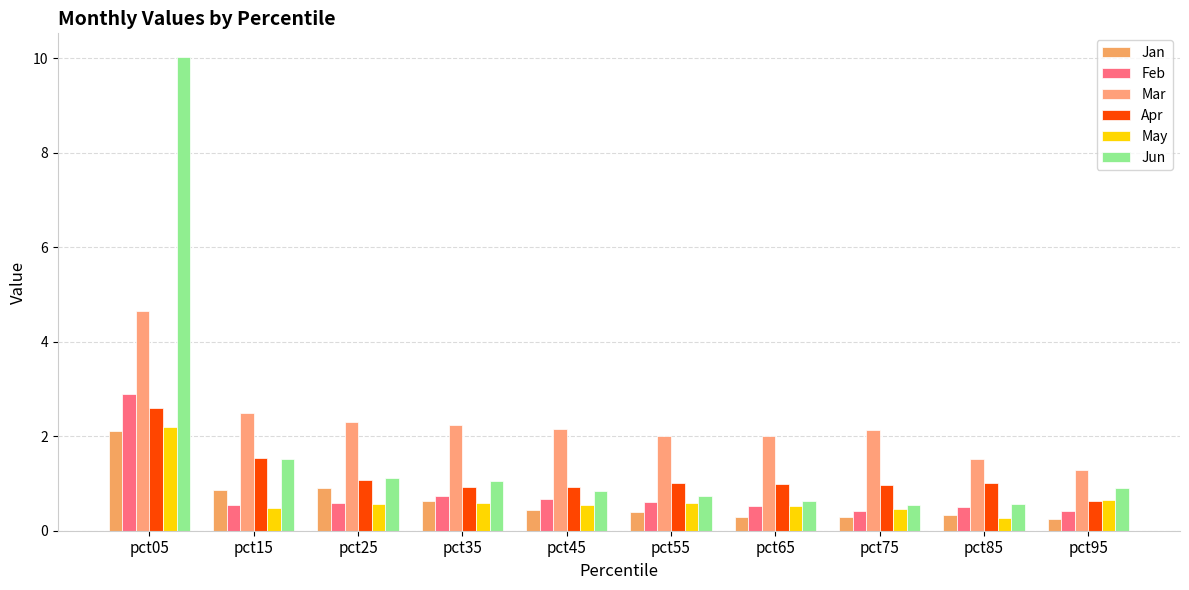

How many data points does each series have?

10